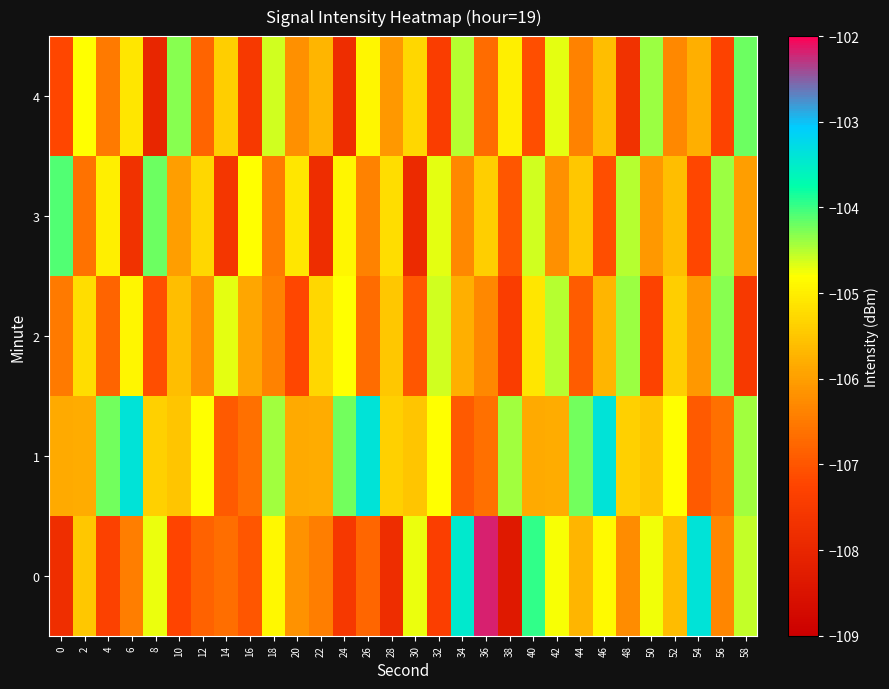

Count the number of data series in this chart.

5